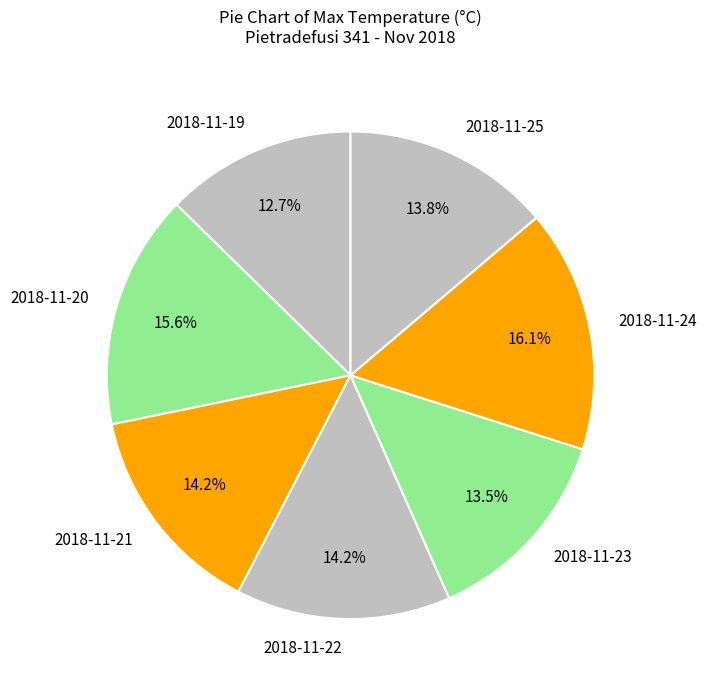

Is the sum of 2018-11-24 and 2018-11-25 greater than half?

No